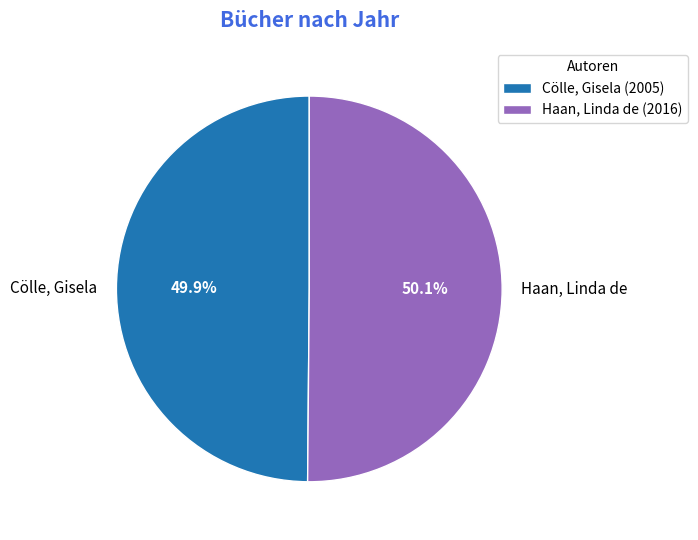

Is it true that Cölle, Gisela is 50% of the pie?

True